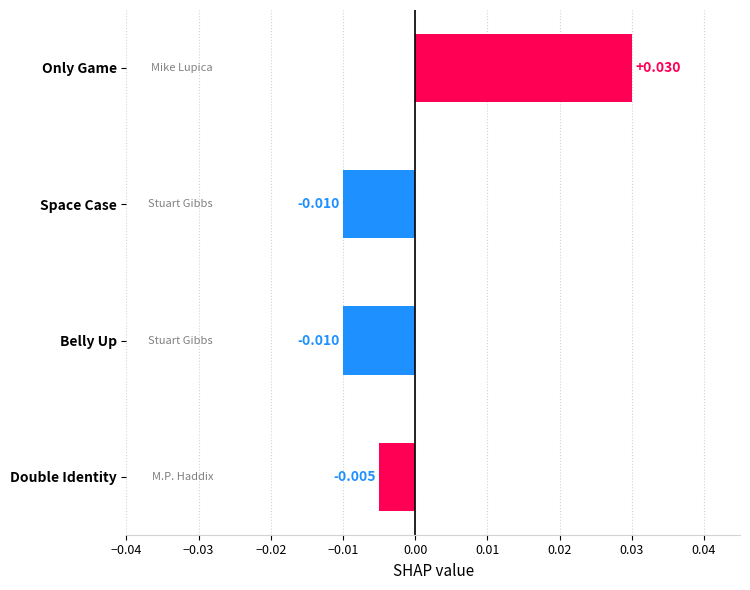

How many values are below 0?

3